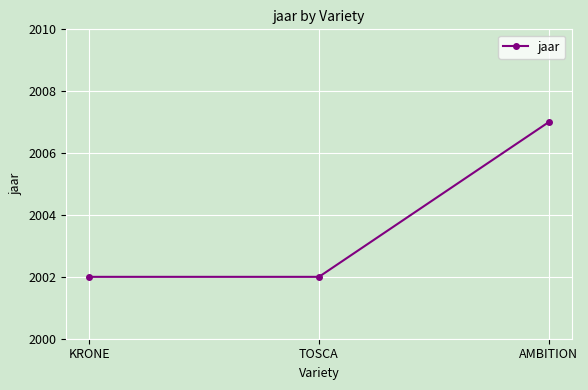

Which category has the highest value across all series?

AMBITION